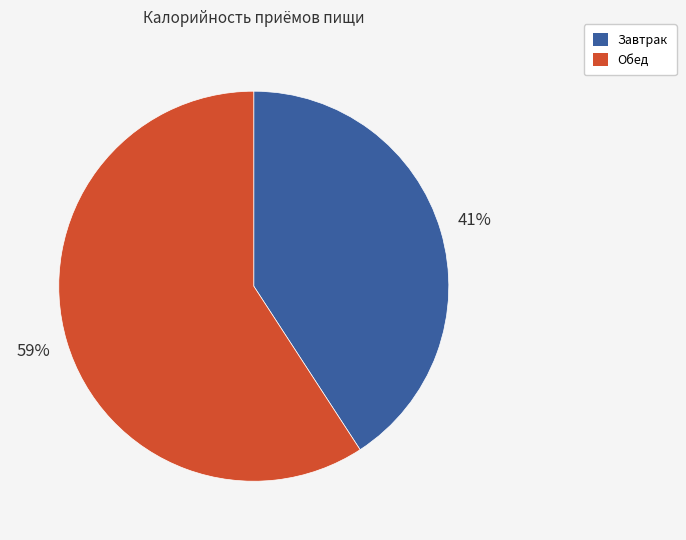

How many segments does this pie chart have?

2